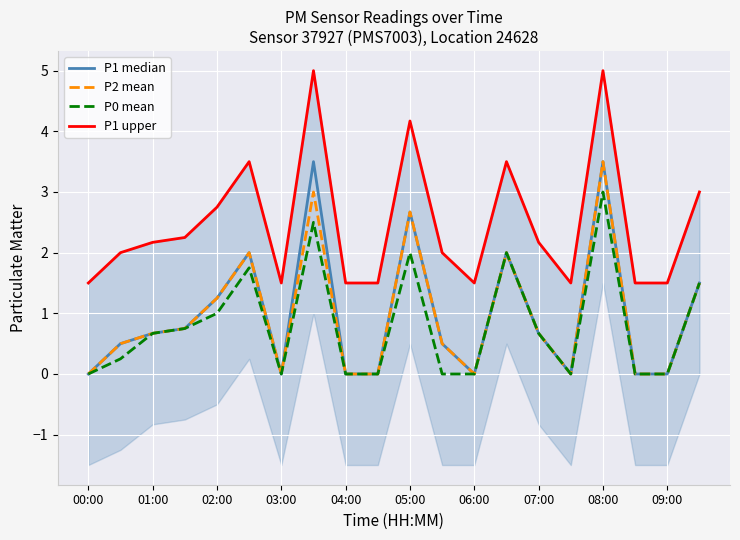

In P1 upper, how many points are higher than both neighbors (excluding endpoints)?

5